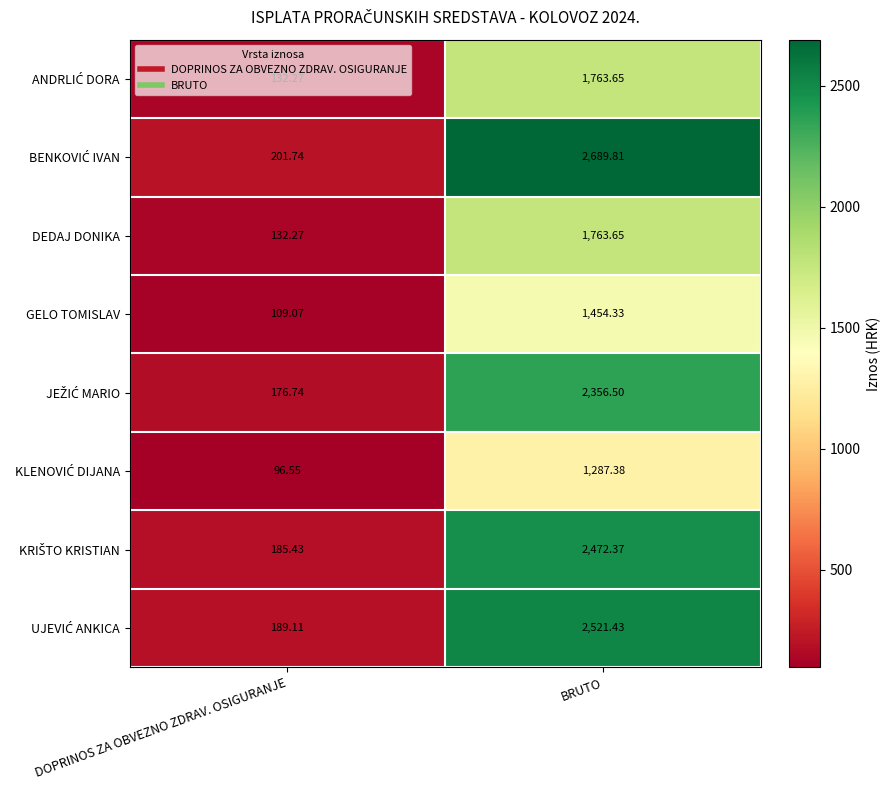

What is the total value across all series at DOPRINOS ZA OBVEZNO ZDRAV. OSIGURANJE?

1223.2